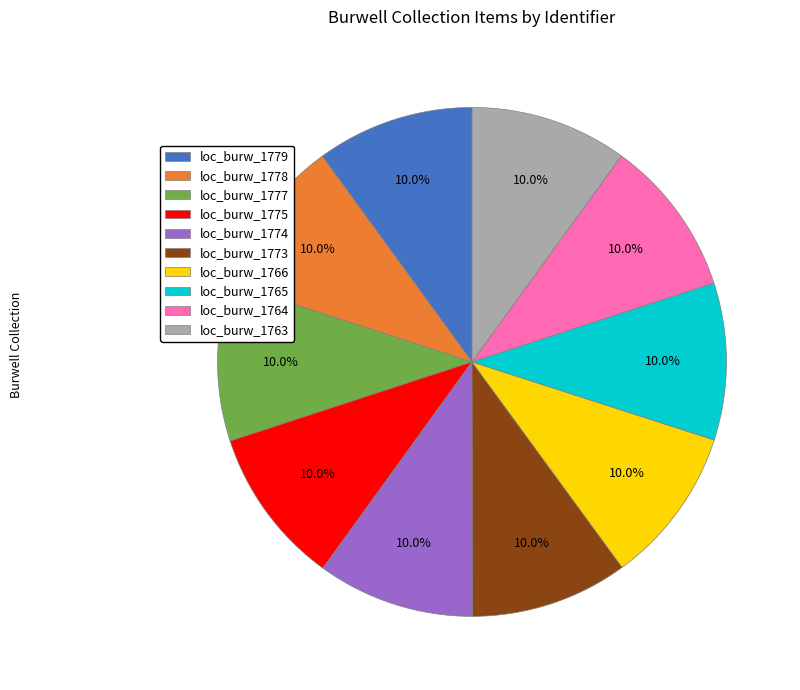

To the nearest percent, what portion does loc_burw_1766 represent?

10%